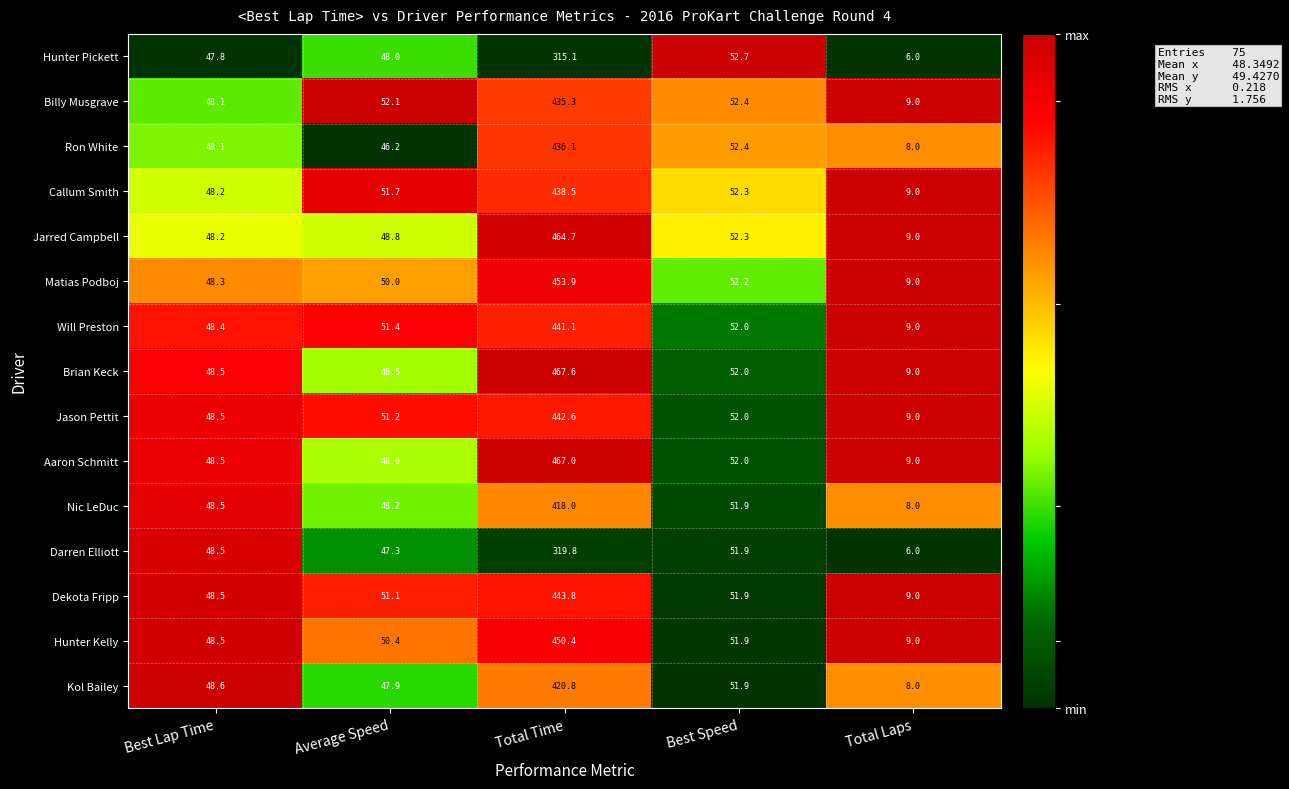

What is the difference between the maximum and minimum values in the Will Preston series?

432.1